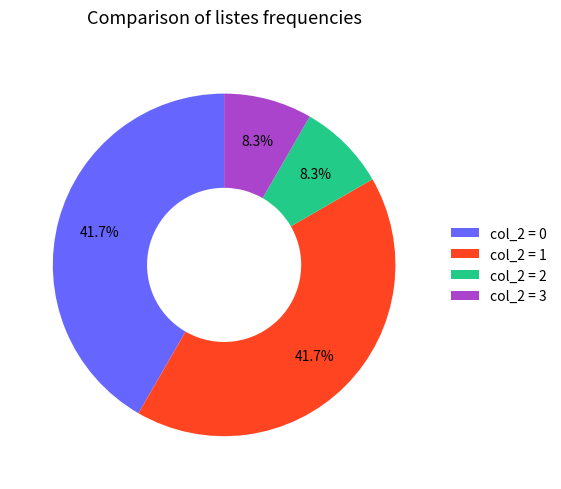

Which has a higher value, col_2 = 2 or col_2 = 1?

col_2 = 1